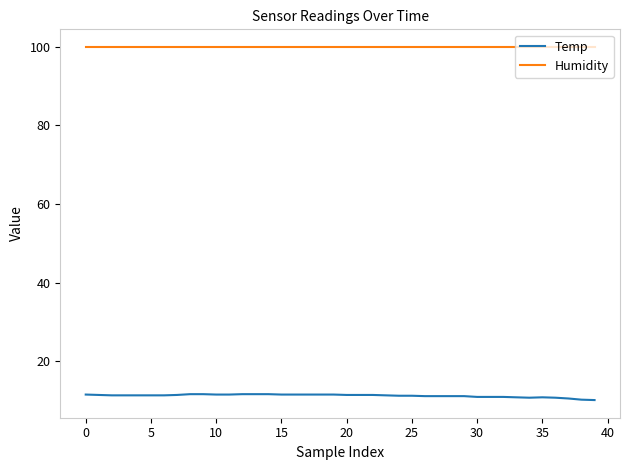

Rank the series by their average value, from lowest to highest.

Temp, Humidity